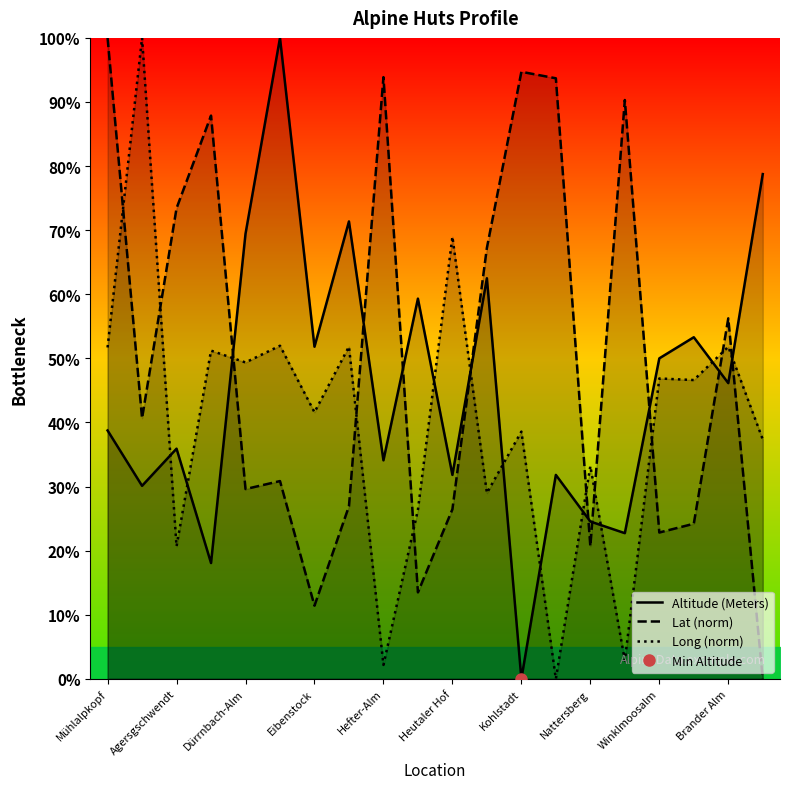

True or false: Long (norm) and Lat (norm) cross at least once.

True